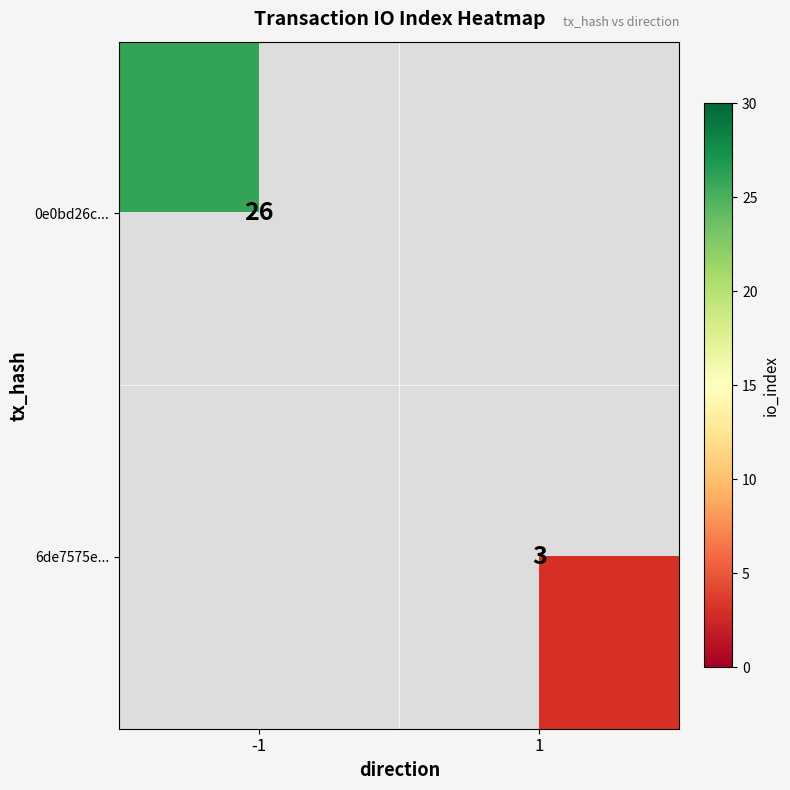

Is it true that 0e0bd26c... equals 26 at -1?

True